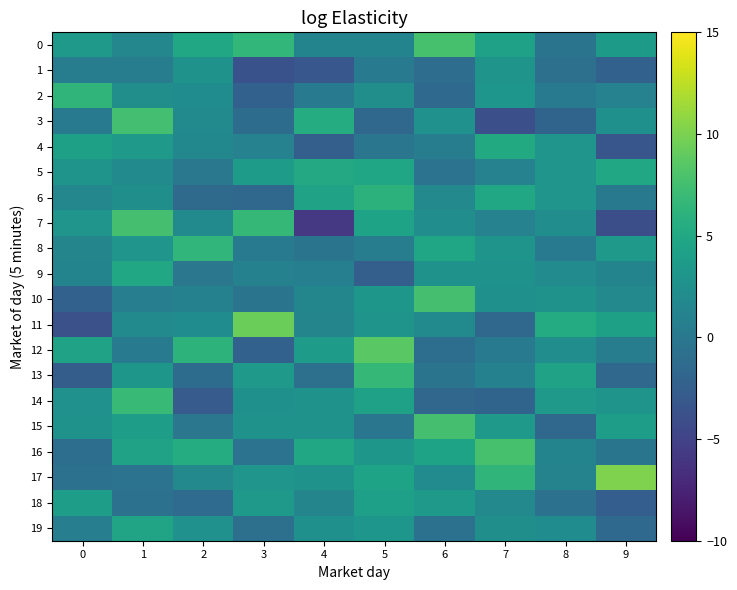

Between 5 and 1, which is larger?

1